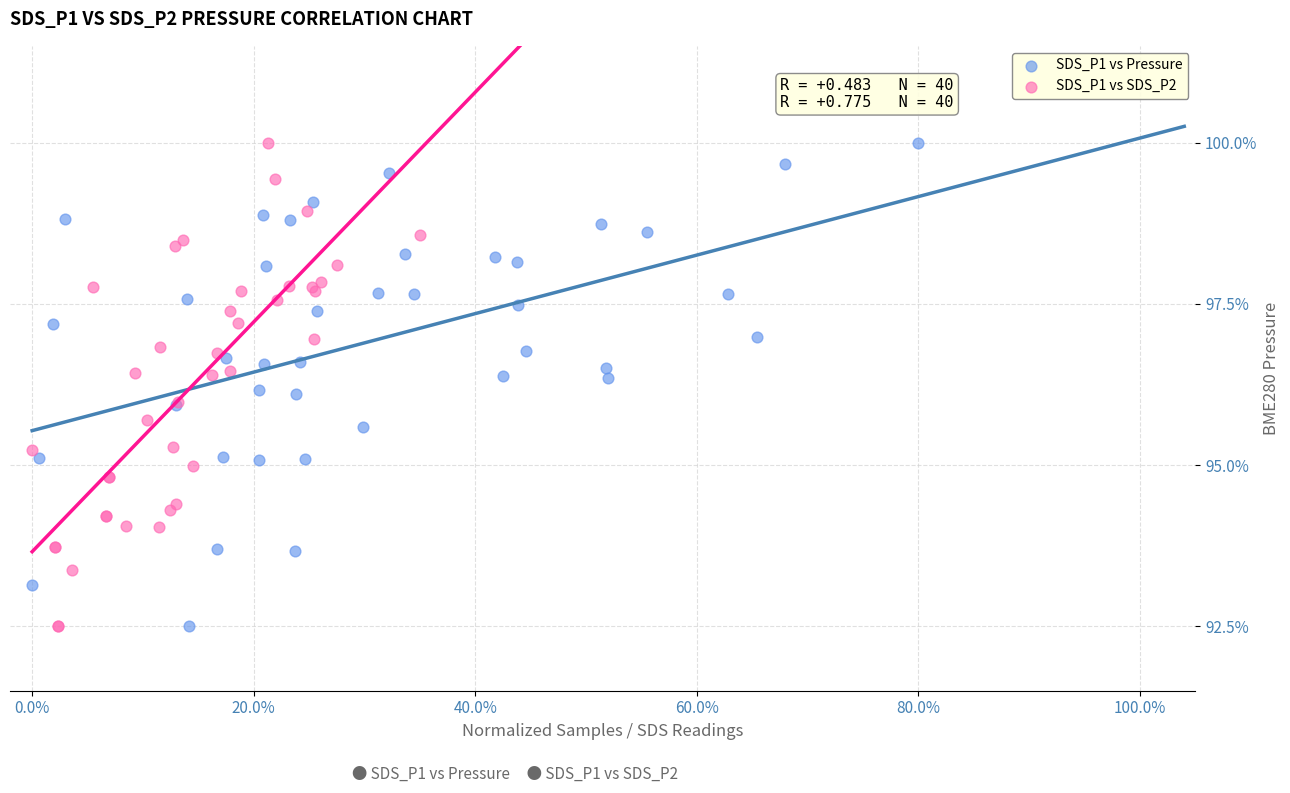

What are all the series names shown in the legend?

SDS_P1 vs Pressure, SDS_P1 vs SDS_P2